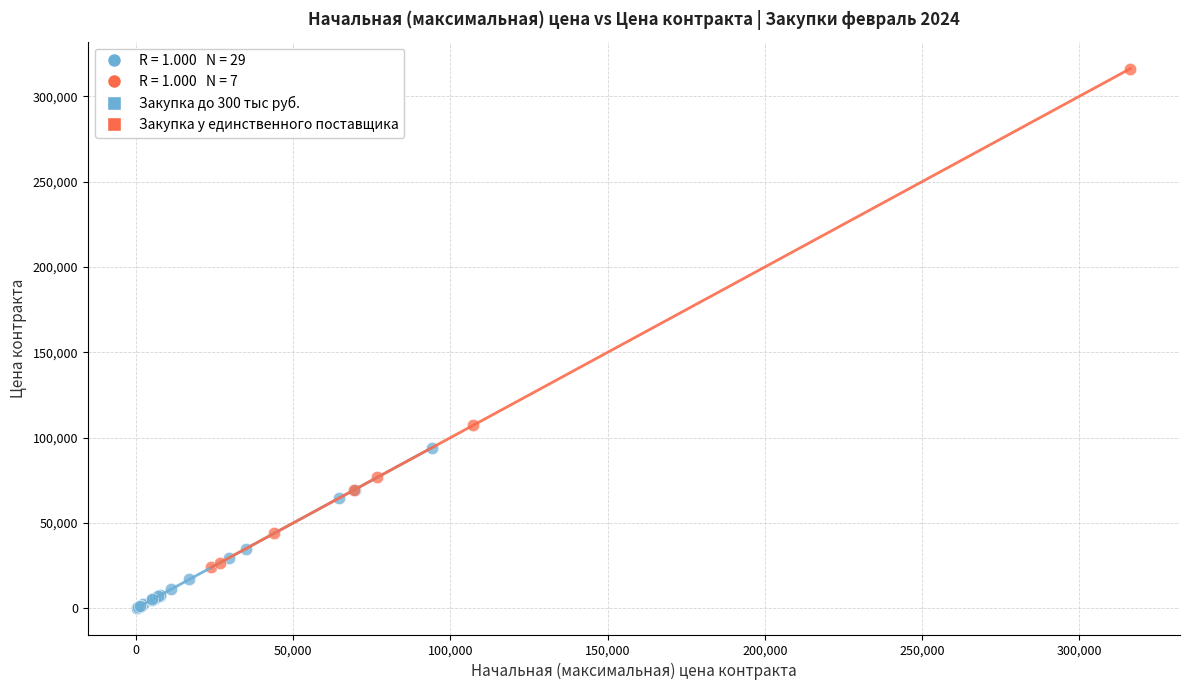

Which series reaches the minimum Y coordinate?

Закупка до 300 тыс руб.